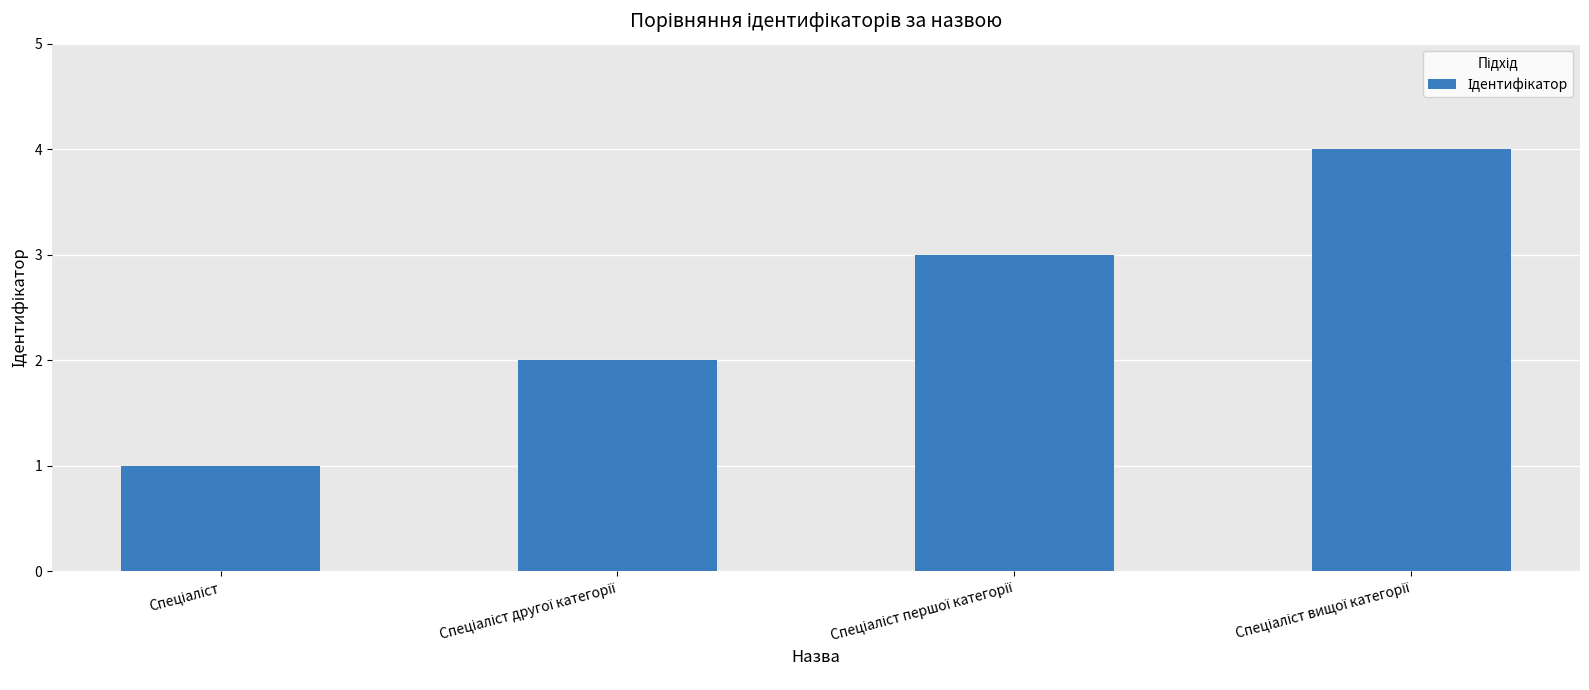

What is the sum of all values?

10